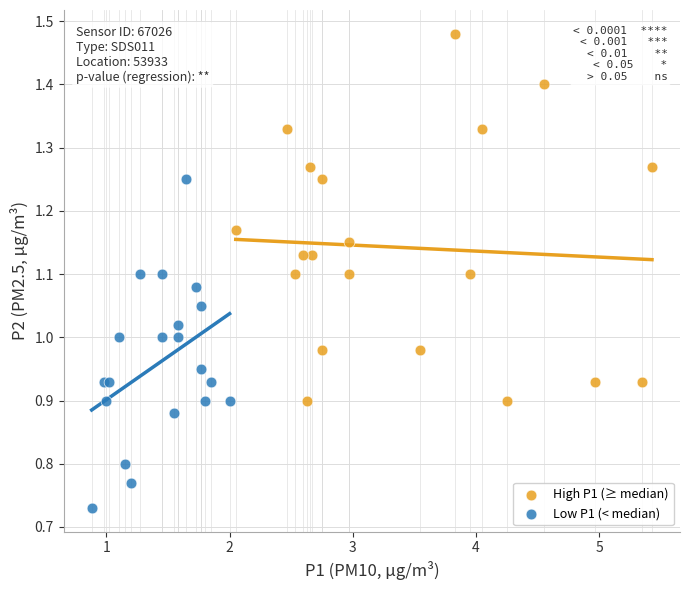

What are all the series names shown in the legend?

High P1 (≥ median), Low P1 (< median)